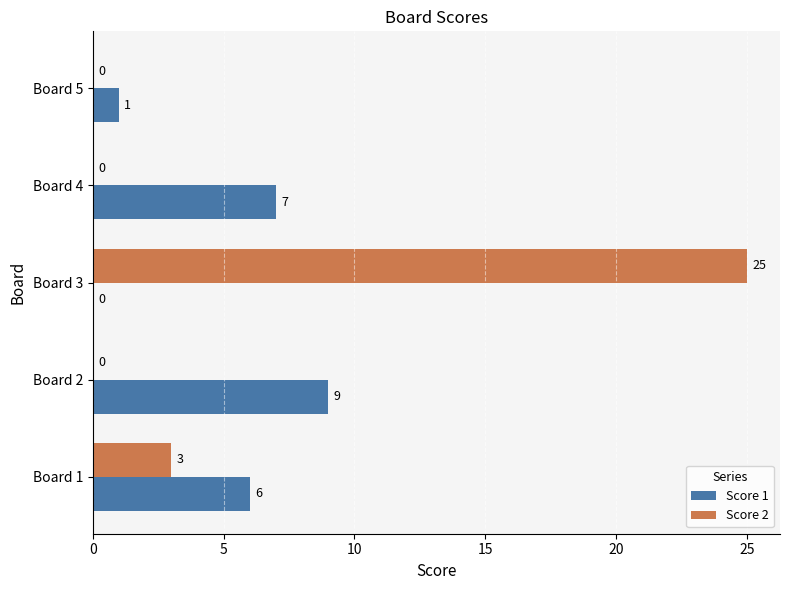

Is it true that Score 2 equals 0 at Board 2?

True